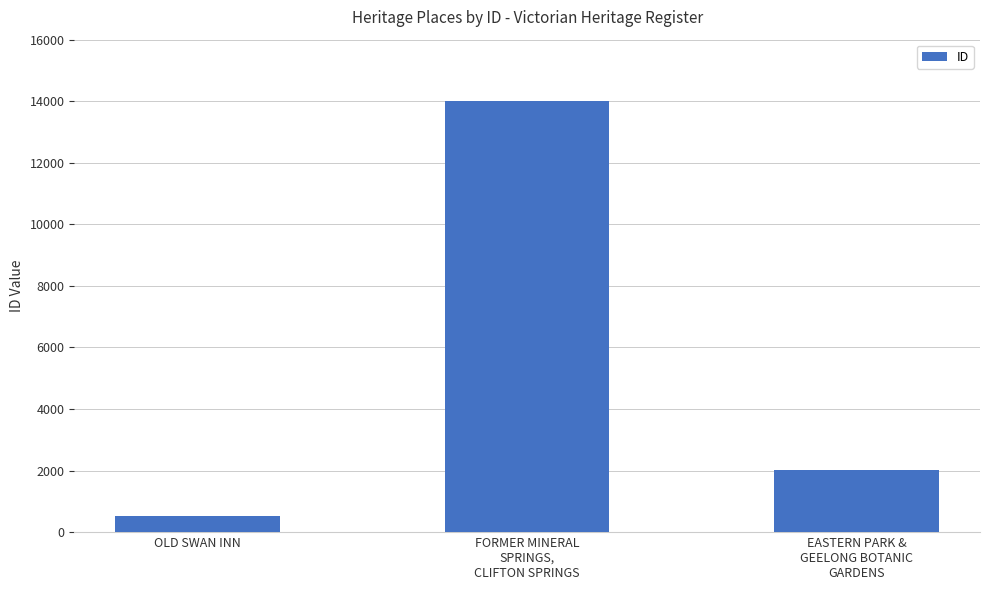

True or false: the data shows 13999 at FORMER MINERAL
SPRINGS,
CLIFTON SPRINGS.

True